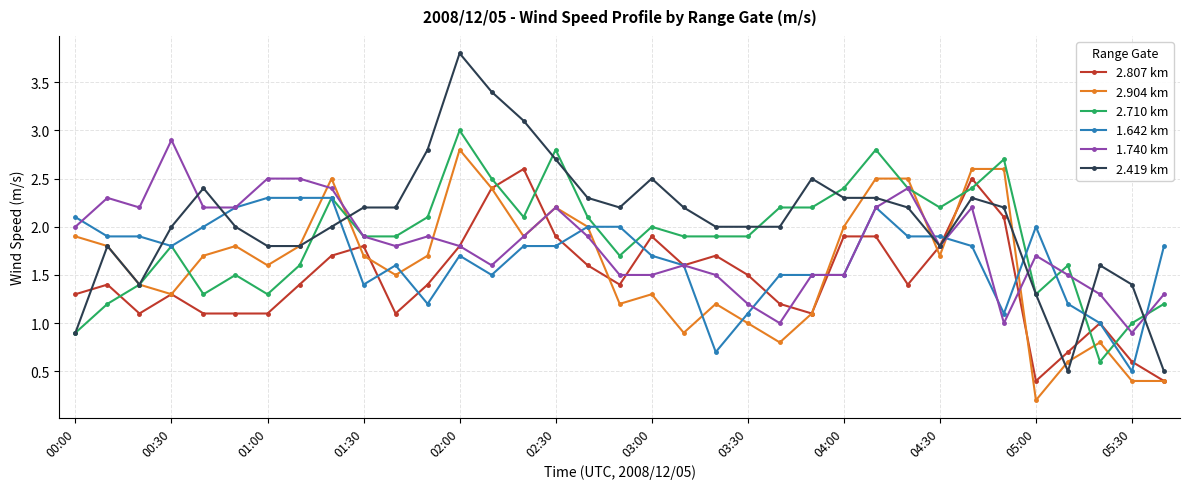

True or false: 1.642 km has more than 2 points higher than both neighbors.

True